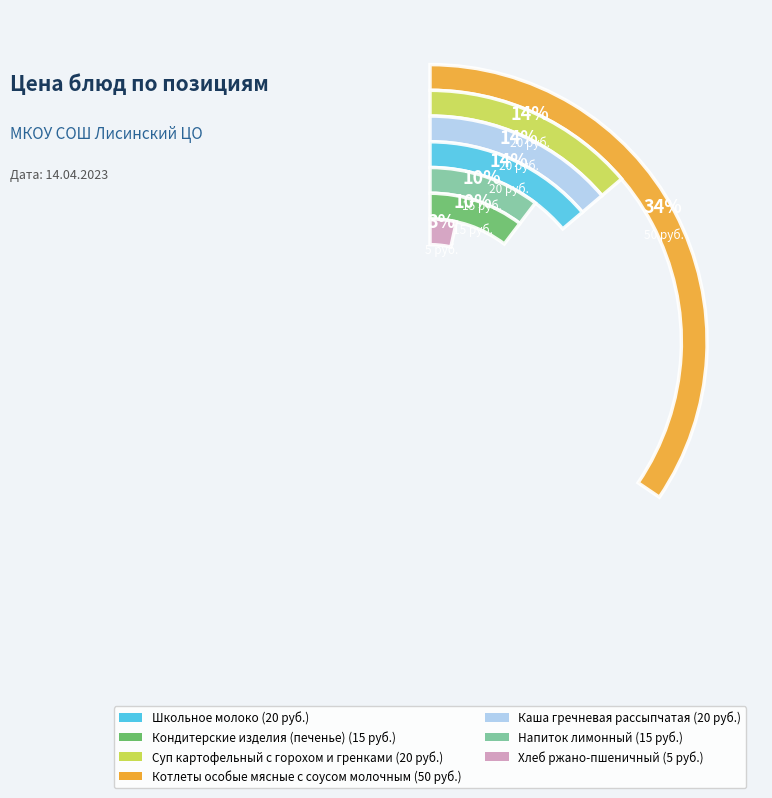

Is it true that Суп картофельный с горохом и гренками is 14% of the pie?

True